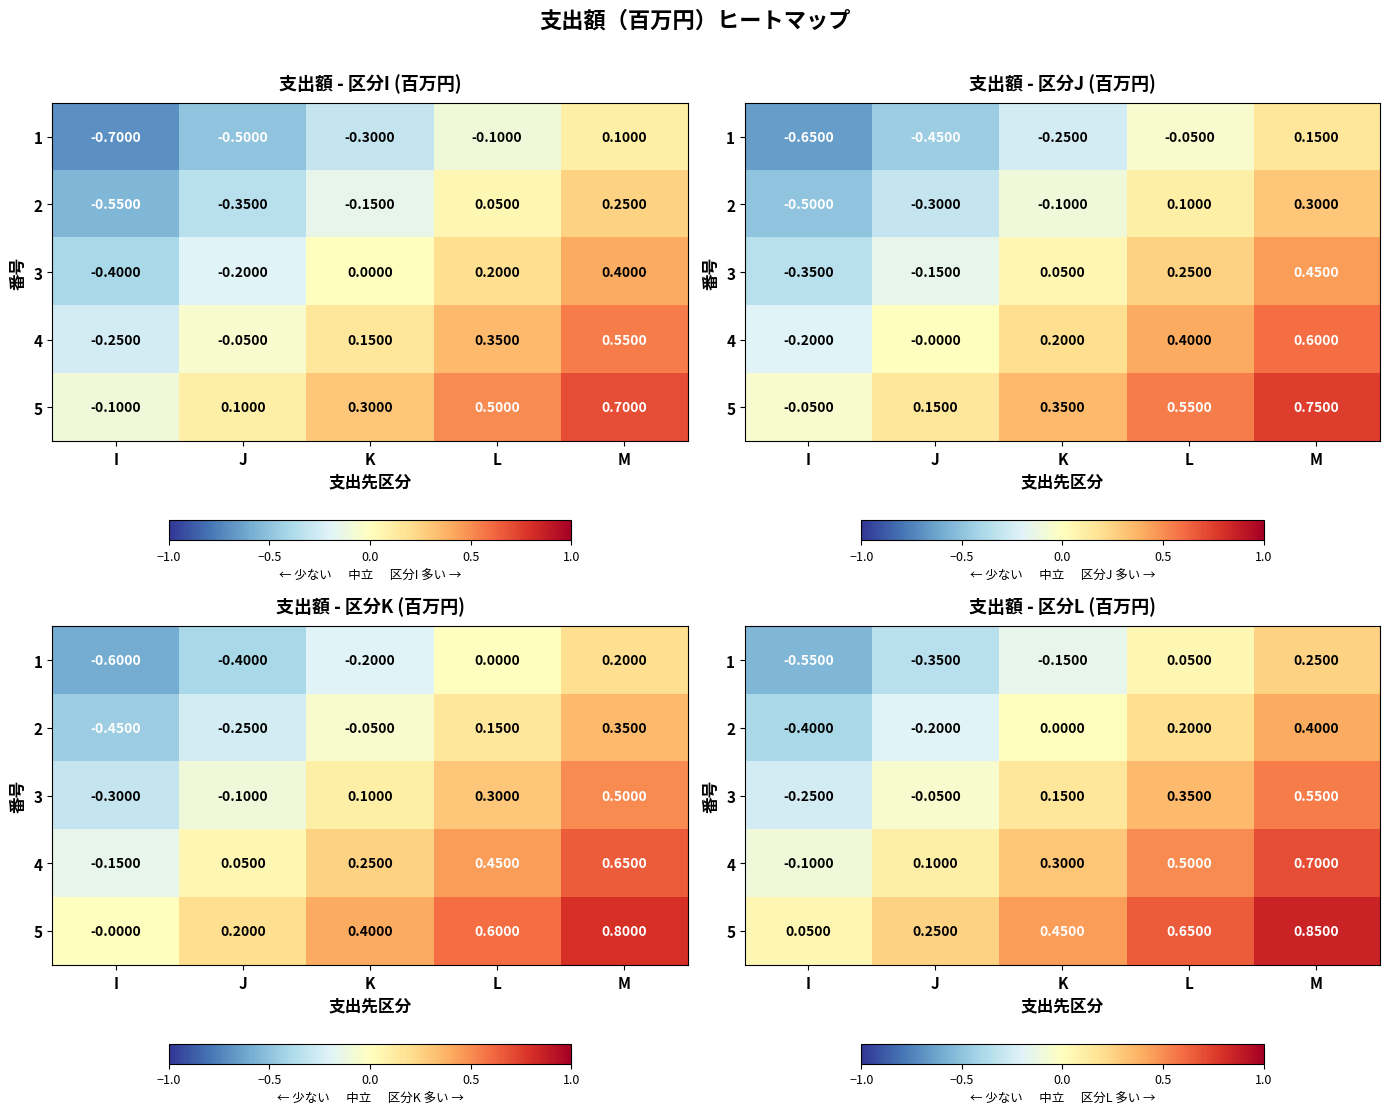

Which series changed the most between L and M?

4